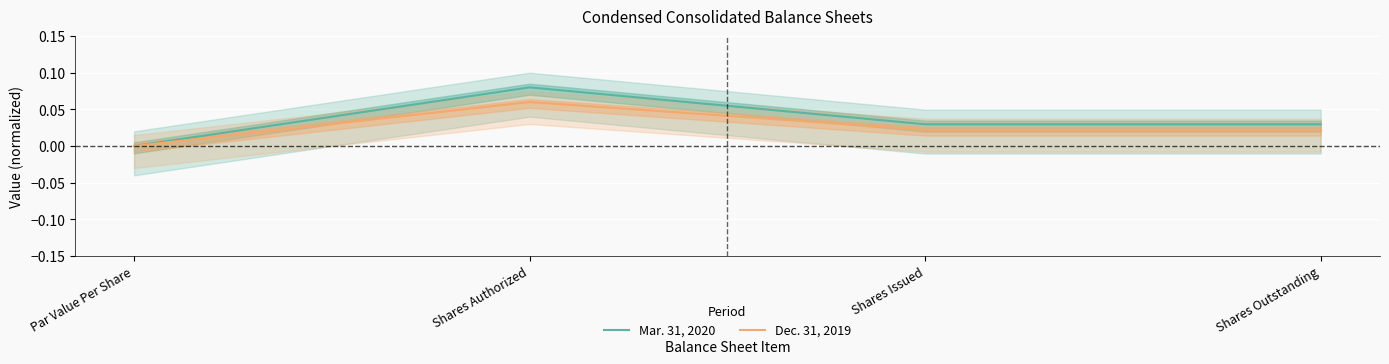

What is the label of the 1st point from the left?

Par Value Per Share